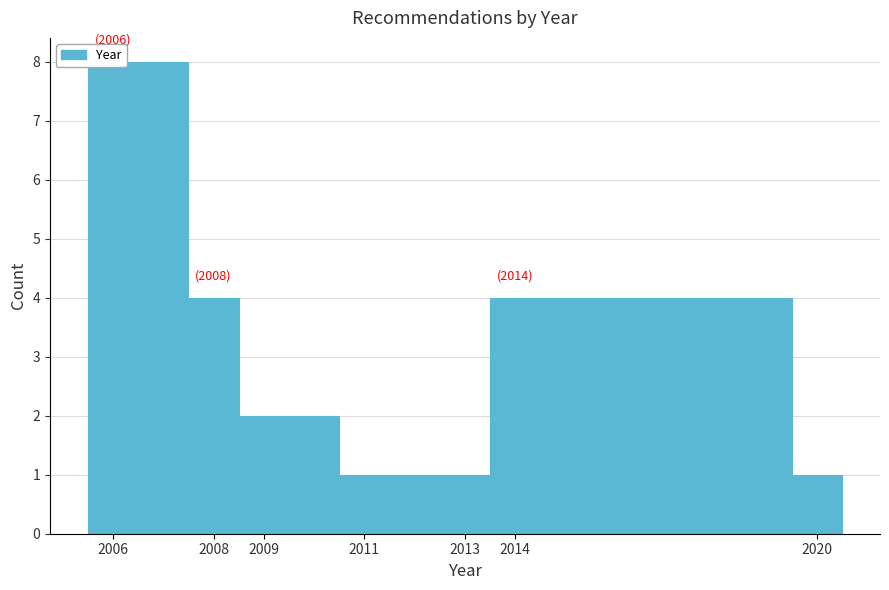

Which range on the x-axis has the tallest bar?

2005.5 to 2007.5